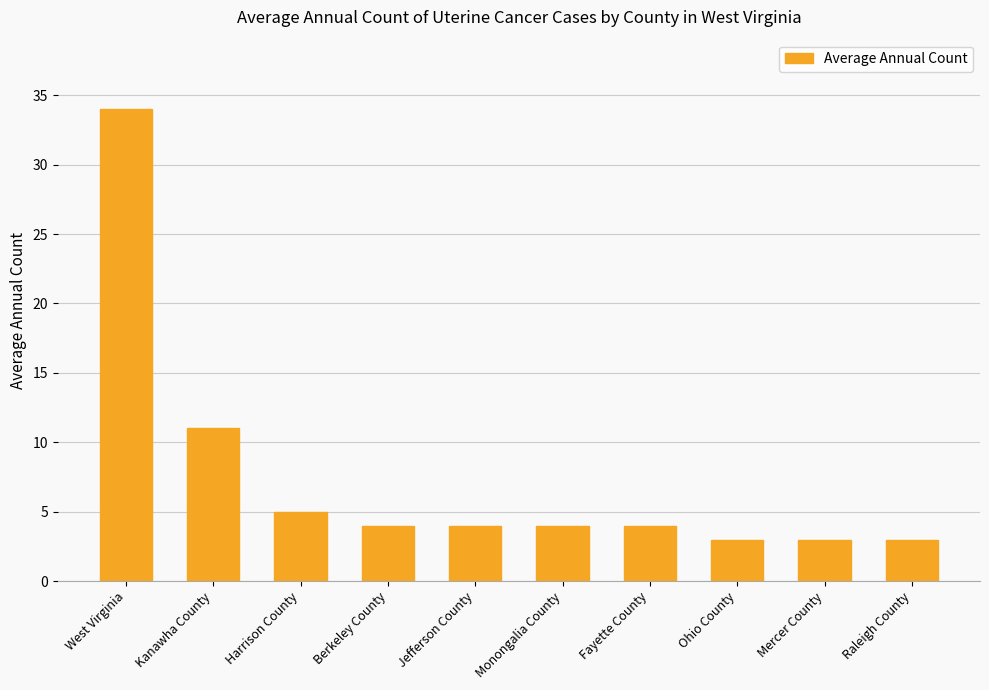

Approximately how many times larger is the value at Kanawha County compared to West Virginia?

0.3